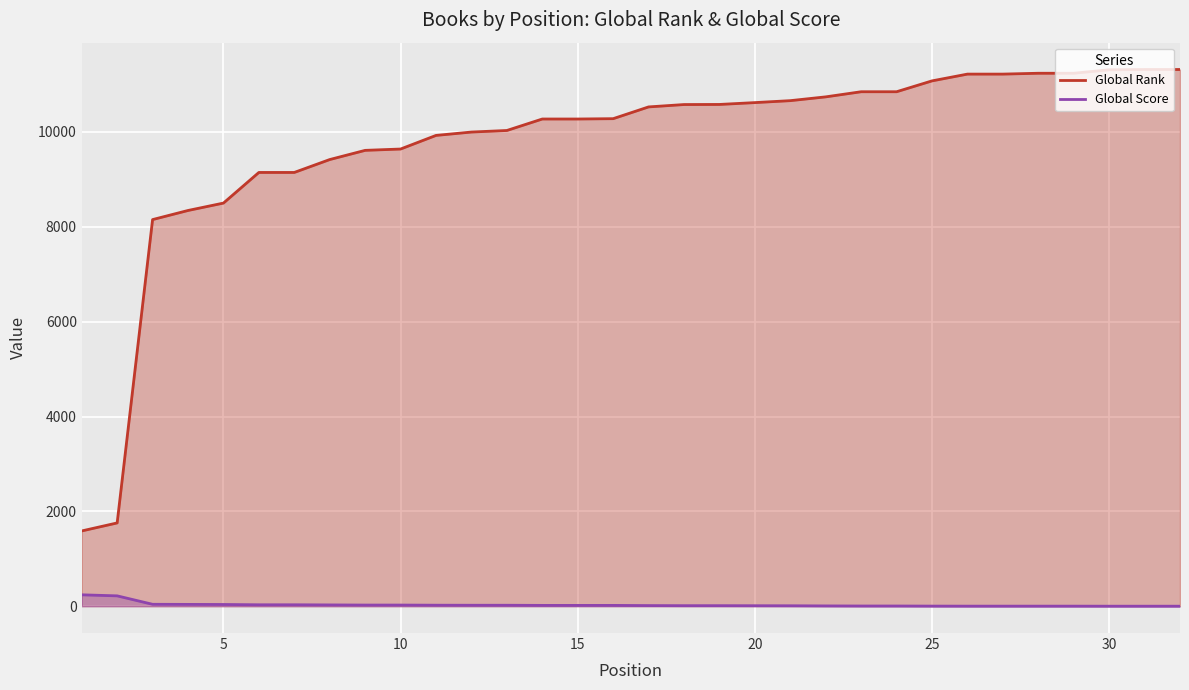

Does the chart display data point markers on the line(s)?

No